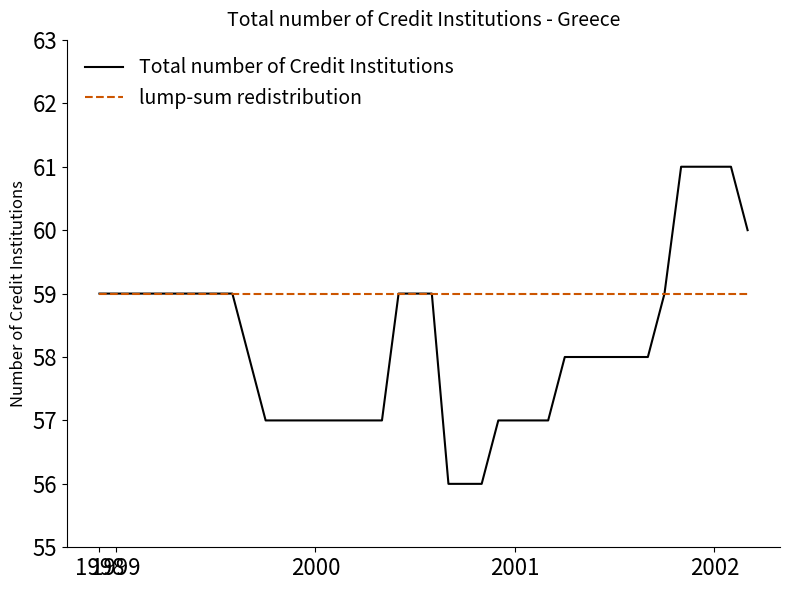

Reading right to left, extract all data points from this chart.

Total number of Credit Institutions: 60	61	61	61	61	59	58	58	58	58	58	58	57	57	57	57	56	56	56	59	59	59	57	57	57	57	57	57	57	57	58	59	59	59	59	59	59	59	59	59
lump-sum redistribution: 59	59	59	59	59	59	59	59	59	59	59	59	59	59	59	59	59	59	59	59	59	59	59	59	59	59	59	59	59	59	59	59	59	59	59	59	59	59	59	59